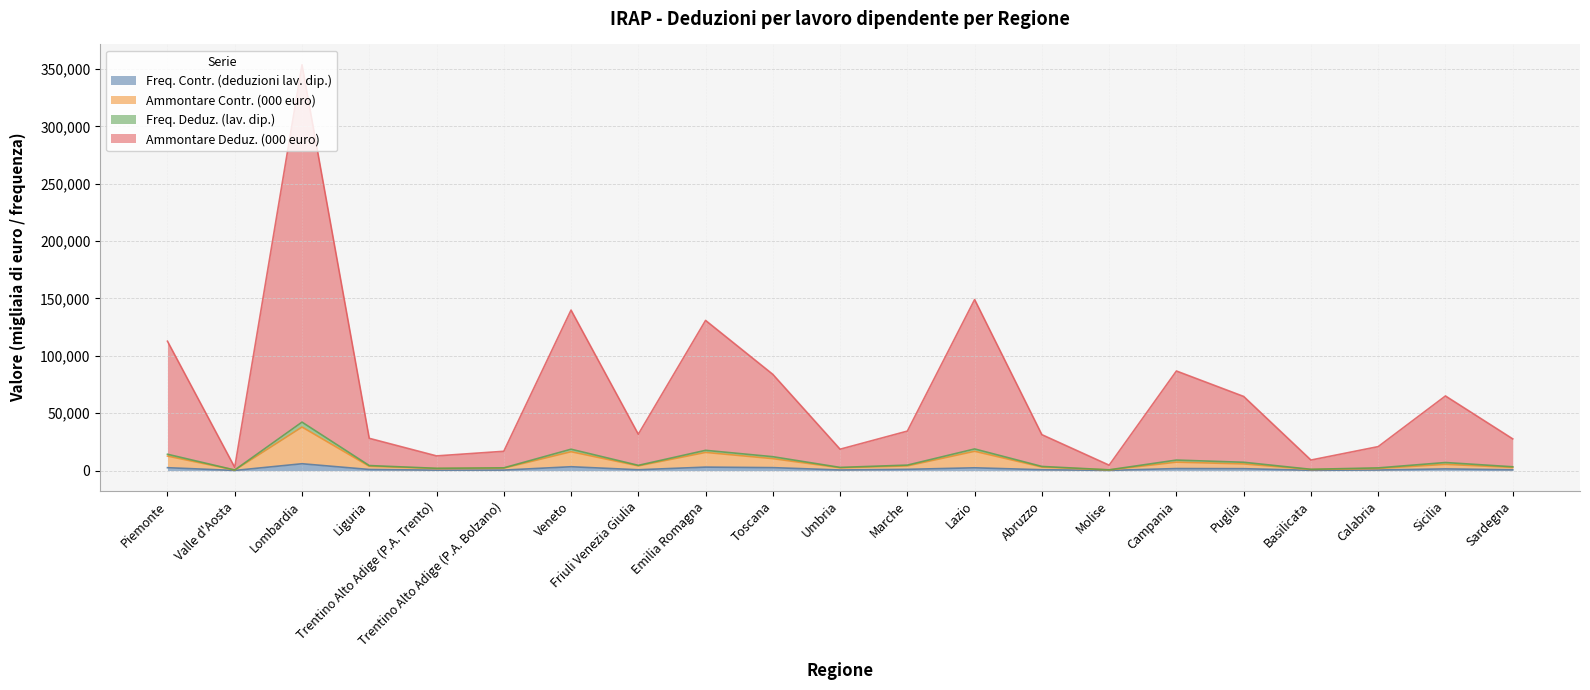

What is the label of the 1st point from the left?

Piemonte